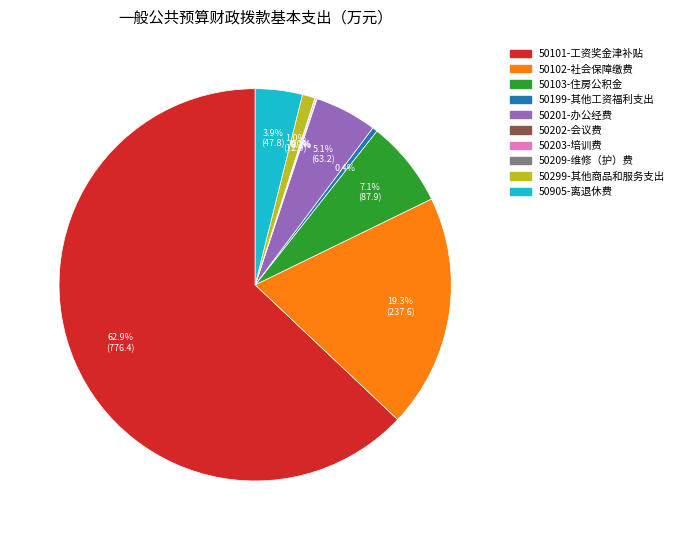

What is the largest slice in the pie chart?

50101-工资奖金津补贴